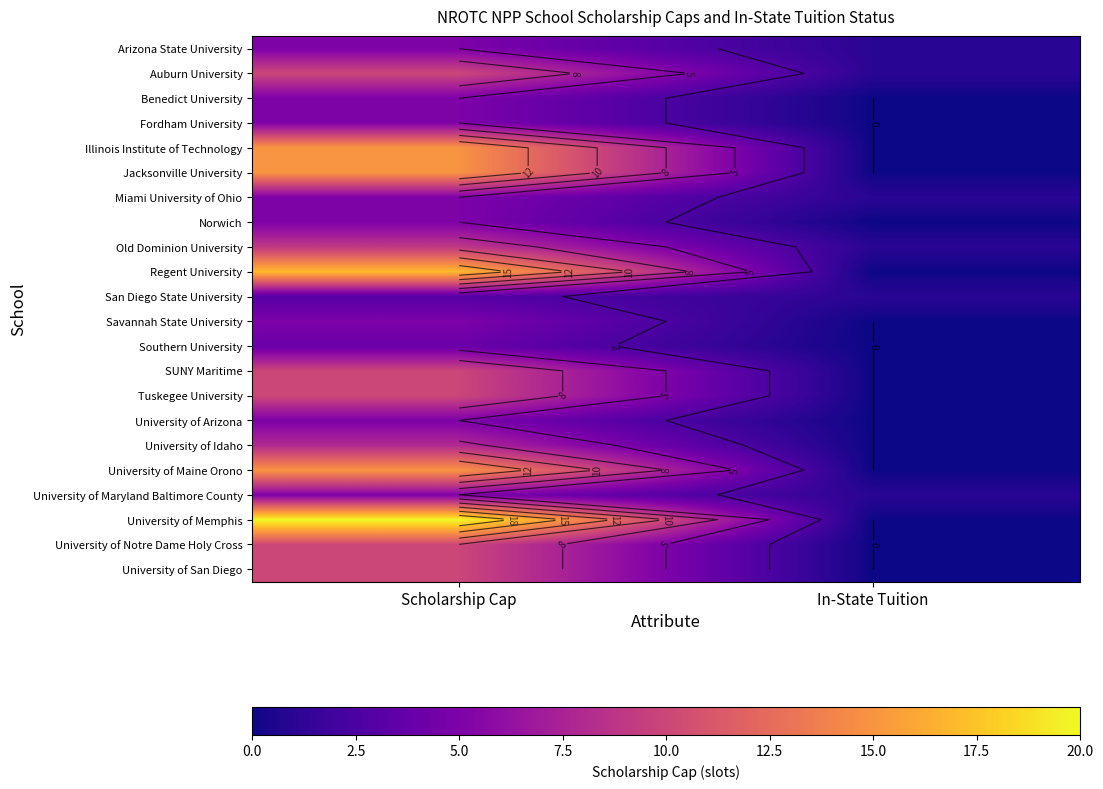

List the series in order of their peak value, highest first.

University of Memphis, Regent University, Illinois Institute of Technology, Jacksonville University, University of Maine Orono, Auburn University, SUNY Maritime, Tuskegee University, University of Notre Dame Holy Cross, University of San Diego, Old Dominion University, University of Idaho, Arizona State University, Benedict University, Fordham University, Miami University of Ohio, Norwich, Savannah State University, University of Arizona, University of Maryland Baltimore County, Southern University, San Diego State University